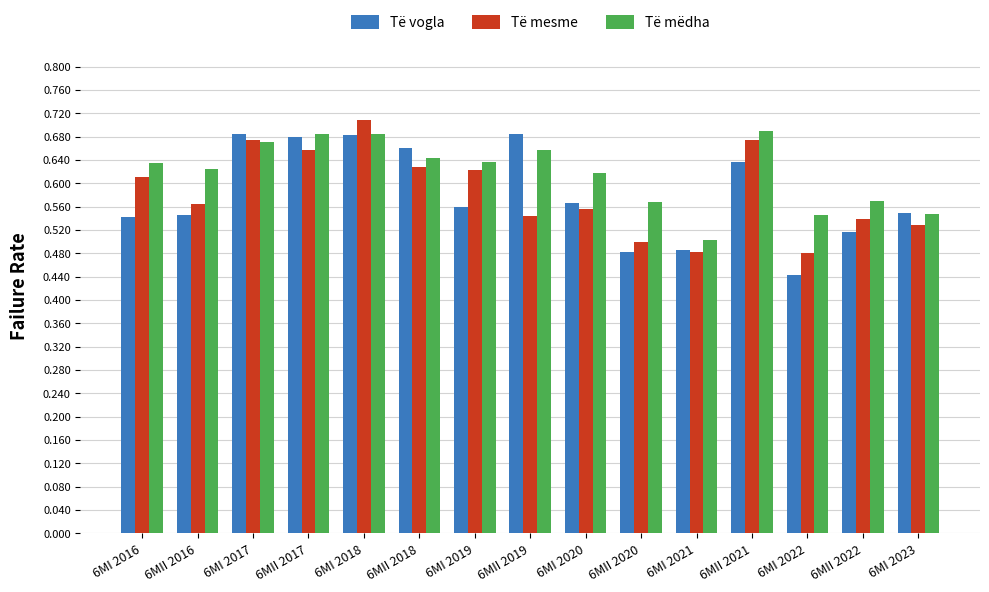

What is the sum of the Të vogla values at 6MI 2019 and 6MII 2019?

1.2